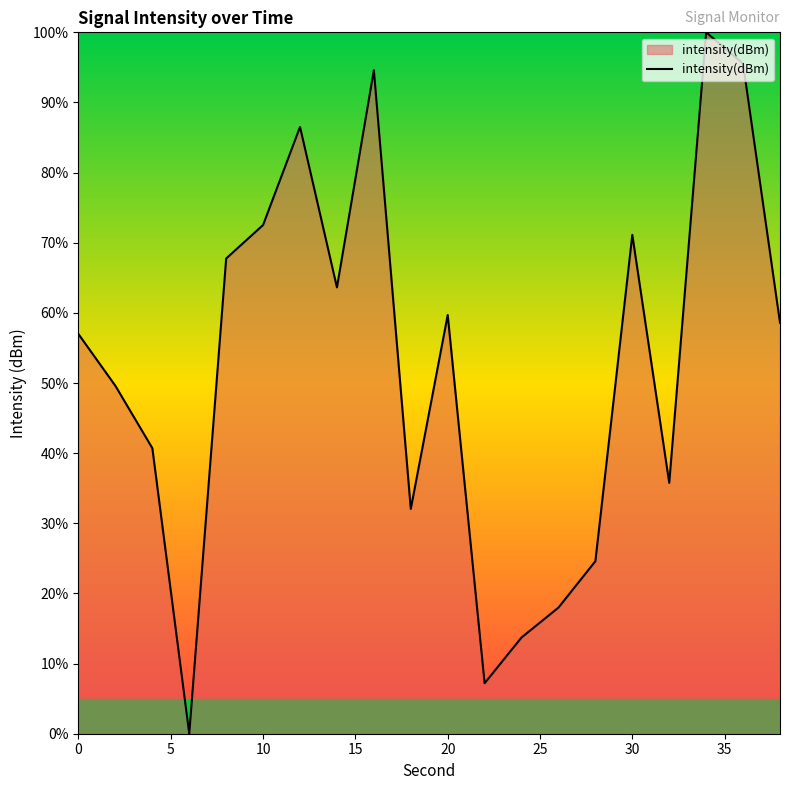

What is the greatest value displayed?

100.0